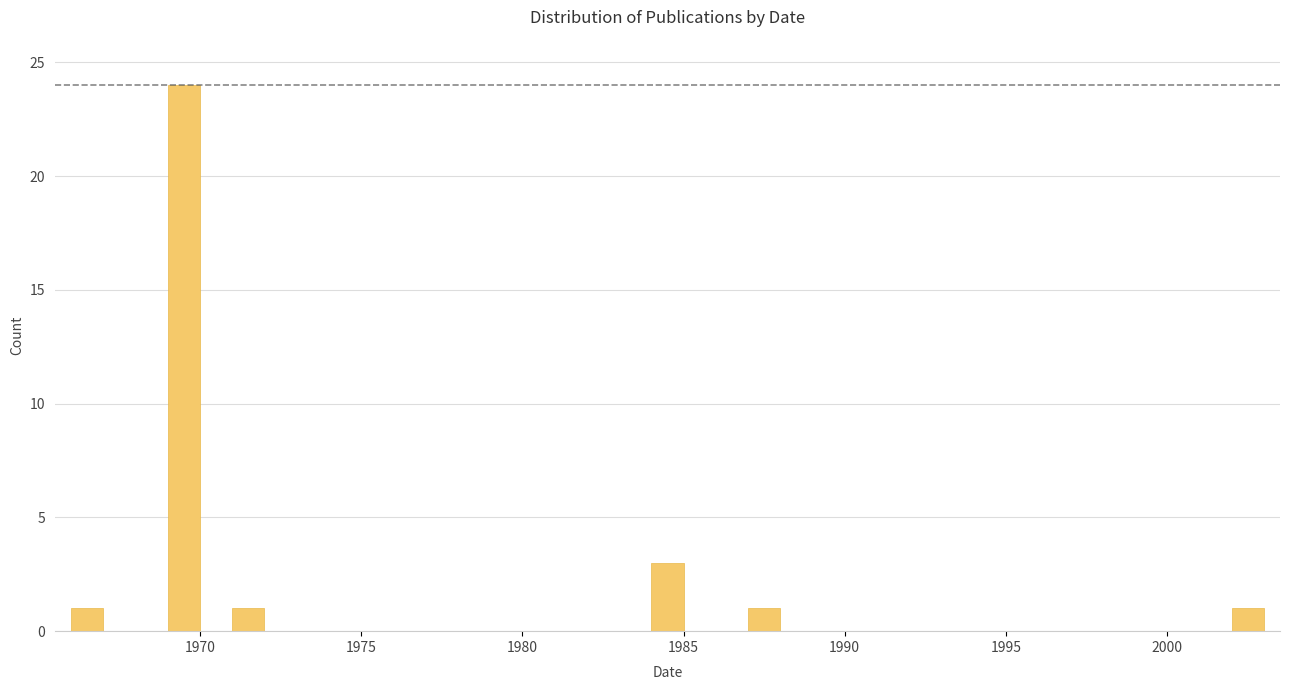

Around what value on the x-axis is the tallest bar? Give the approximate position of its centre, as read against the axis.

1969.5